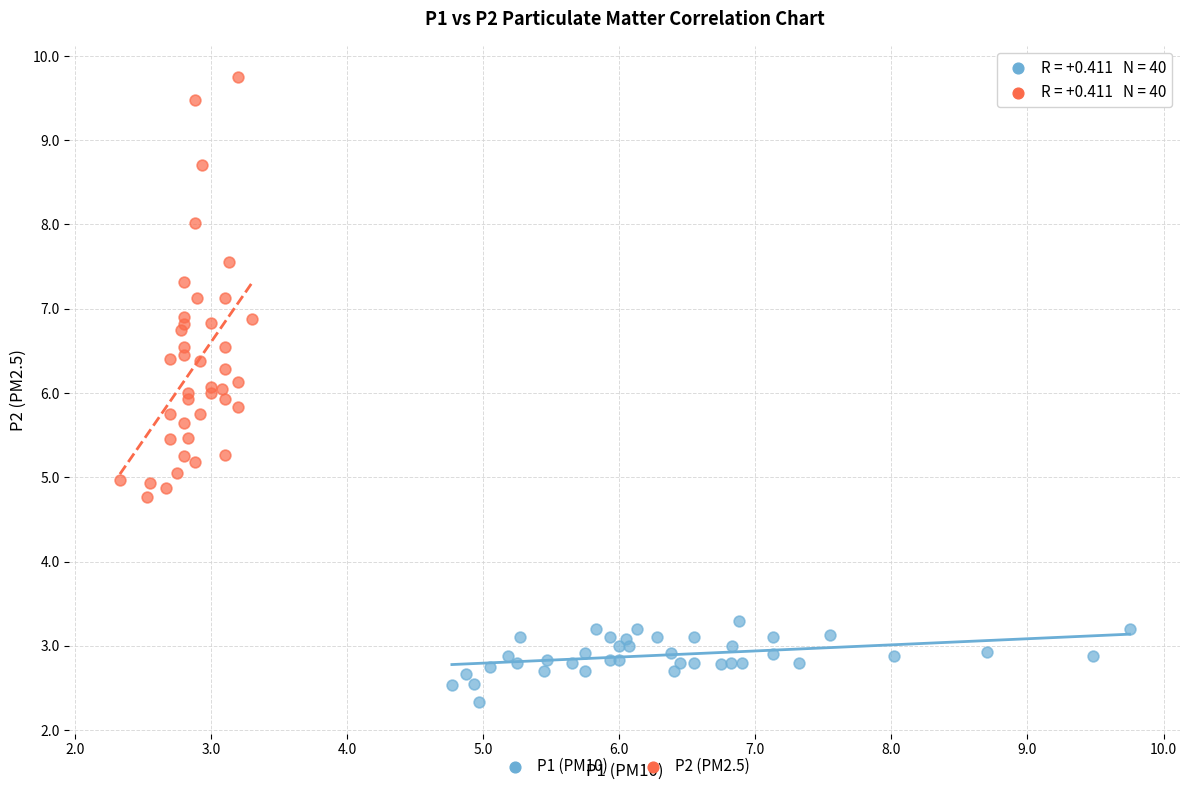

Which series contains the highest Y value?

P2 (PM2.5)